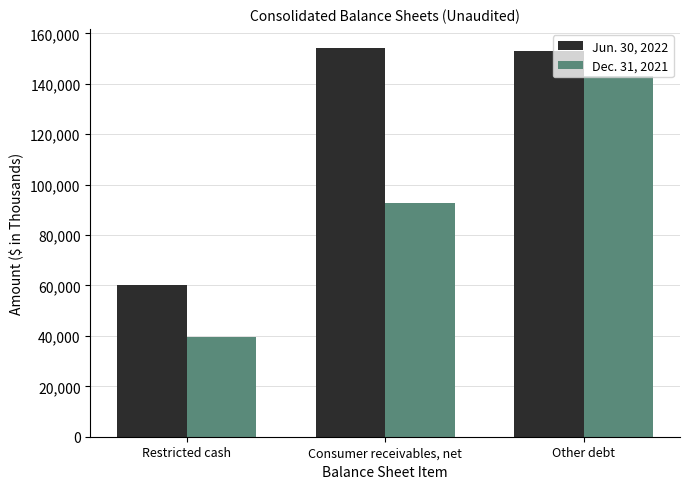

How many groups of bars are there?

3